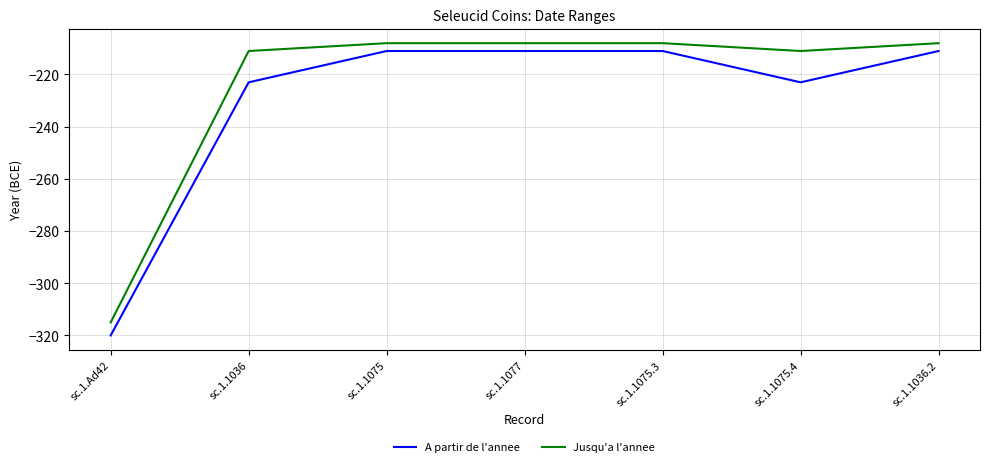

True or false: A partir de l'annee and Jusqu'a l'annee intersect in this chart.

False